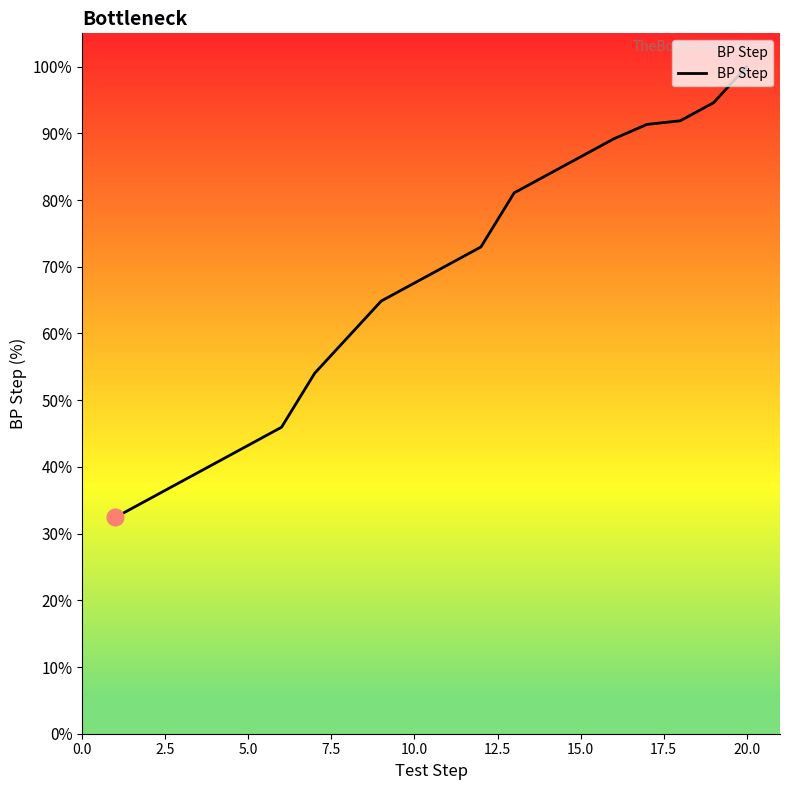

Does the chart display data point markers on the line(s)?

No